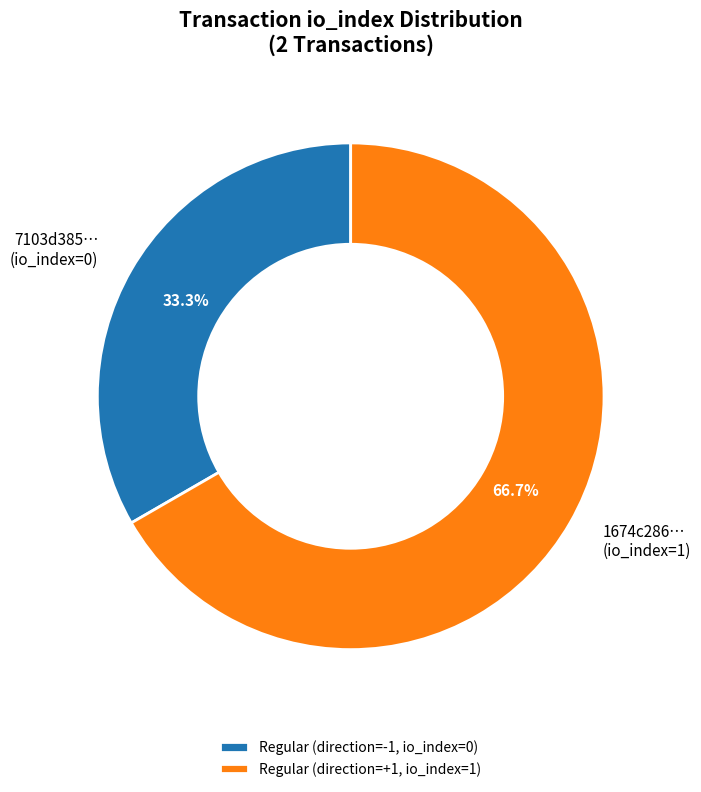

Does 1674c286… (io_index=1) account for over 50% of the chart?

Yes